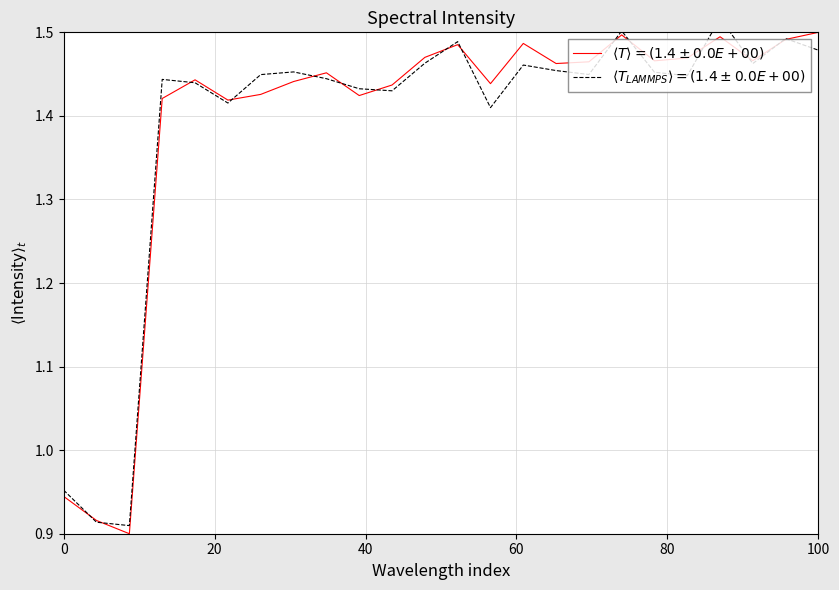

What are all the series names shown in the legend?

$\langle T \rangle = (1.4 \pm 0.0E+00)$, $\langle T_{LAMMPS} \rangle = (1.4 \pm 0.0E+00)$